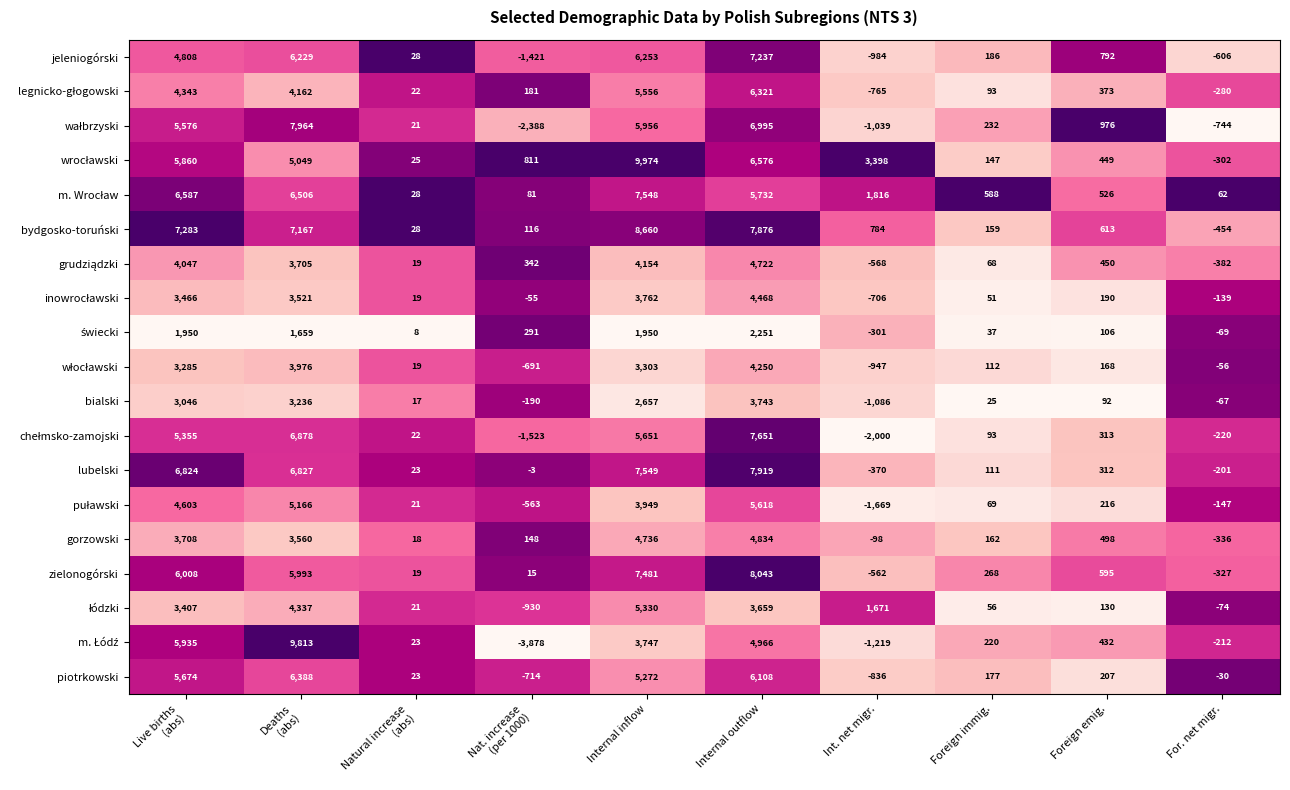

What is the spread (max minus min) of values at Natural increase
(abs)?

20